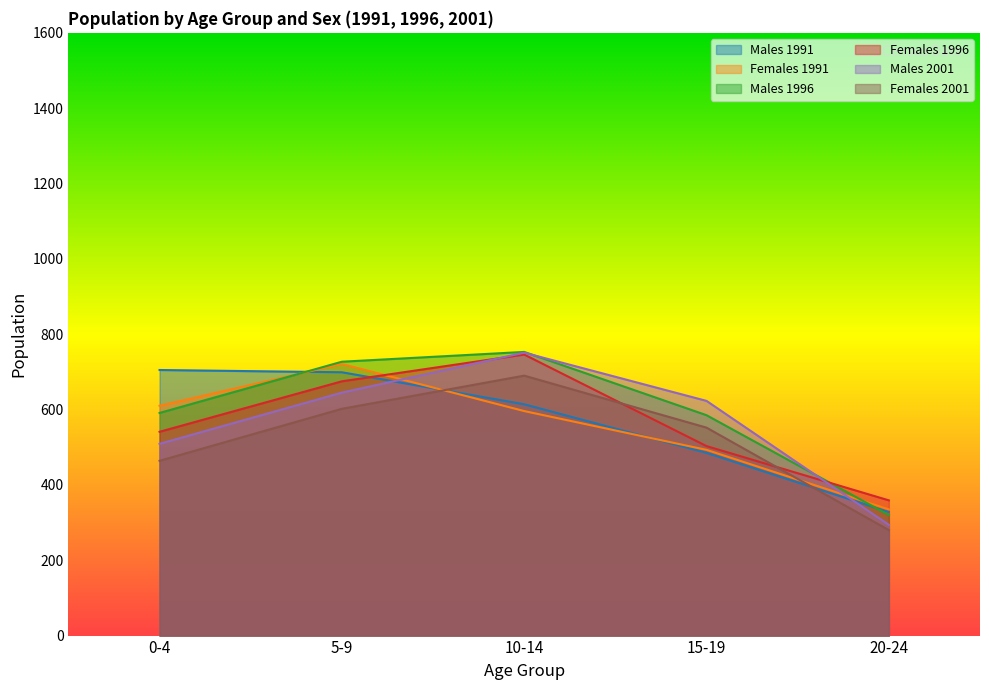

Where is Males 1991 nearest to the value 516?

15-19